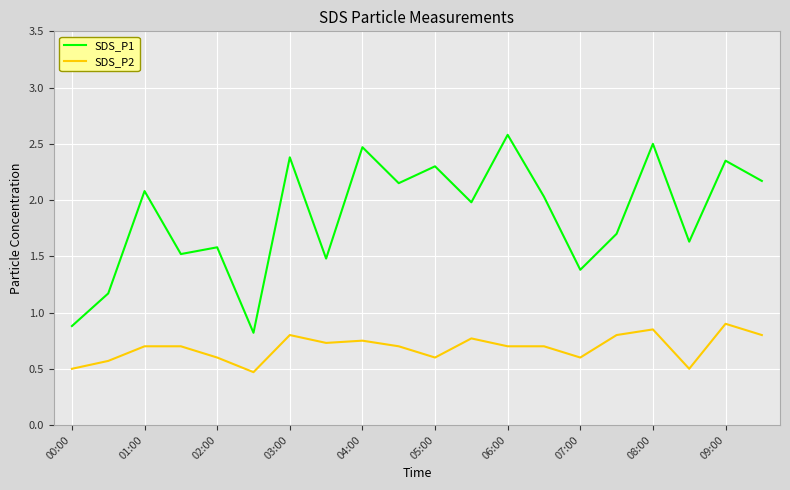

What is the average value of the SDS_P2 series?

0.7